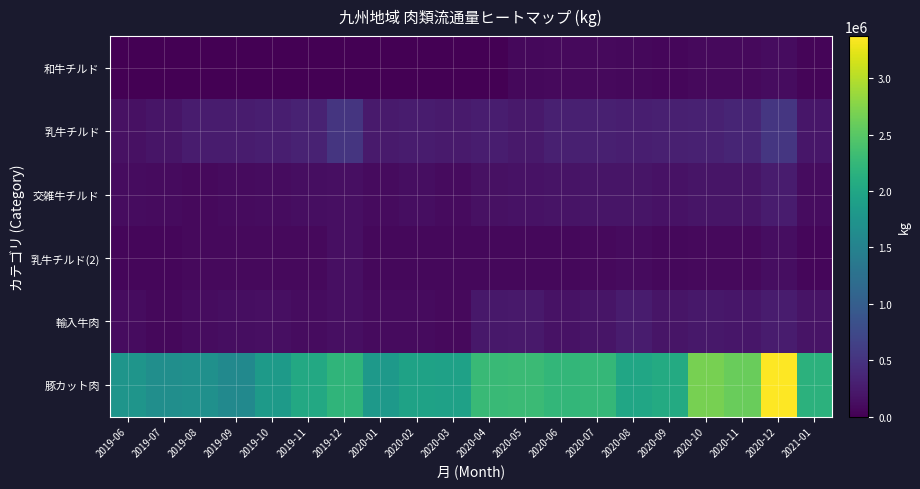

Reading left to right, what are all the values shown in this chart?

和牛チルド: 2019-06=0	2019-07=0	2019-08=0	2019-09=0	2019-10=0	2019-11=0	2019-12=0	2020-01=0	2020-02=0	2020-03=0	2020-04=0	2020-05=75946	2020-06=79370	2020-07=82167	2020-08=77246	2020-09=62394	2020-10=90307	2020-11=92035	2020-12=117861	2021-01=44758
乳牛チルド: 2019-06=154992	2019-07=191224	2019-08=261117	2019-09=257530	2019-10=281774	2019-11=319468	2019-12=516706	2020-01=248678	2020-02=258827	2020-03=247231	2020-04=267674	2020-05=230545	2020-06=300011	2020-07=290581	2020-08=288690	2020-09=290093	2020-10=308332	2020-11=352478	2020-12=531948	2021-01=199526
交雑牛チルド: 2019-06=110034	2019-07=100050	2019-08=89433	2019-09=104121	2019-10=117897	2019-11=123284	2019-12=142512	2020-01=99209	2020-02=124682	2020-03=98635	2020-04=145877	2020-05=168428	2020-06=181734	2020-07=197245	2020-08=194559	2020-09=161670	2020-10=188228	2020-11=197158	2020-12=257071	2021-01=114805
乳牛チルド(2): 2019-06=62244	2019-07=60516	2019-08=88615	2019-09=80612	2019-10=87973	2019-11=91823	2019-12=138739	2020-01=65988	2020-02=75226	2020-03=71886	2020-04=77514	2020-05=75985	2020-06=73761	2020-07=84043	2020-08=93558	2020-09=78231	2020-10=80089	2020-11=84498	2020-12=126351	2021-01=60860
輸入牛肉: 2019-06=106976	2019-07=77534	2019-08=113895	2019-09=121468	2019-10=141613	2019-11=107467	2019-12=143550	2020-01=101942	2020-02=98925	2020-03=83873	2020-04=221900	2020-05=233705	2020-06=159571	2020-07=196509	2020-08=251833	2020-09=193742	2020-10=221095	2020-11=197652	2020-12=259201	2021-01=171578
豚カット肉: 2019-06=1753682	2019-07=1671891	2019-08=1696581	2019-09=1605642	2019-10=1833059	2019-11=2040852	2019-12=2208262	2020-01=1819660	2020-02=1942021	2020-03=1933776	2020-04=2288962	2020-05=2300098	2020-06=2226243	2020-07=2245746	2020-08=2001654	2020-09=2058692	2020-10=2685193	2020-11=2601161	2020-12=3372208	2021-01=2165256